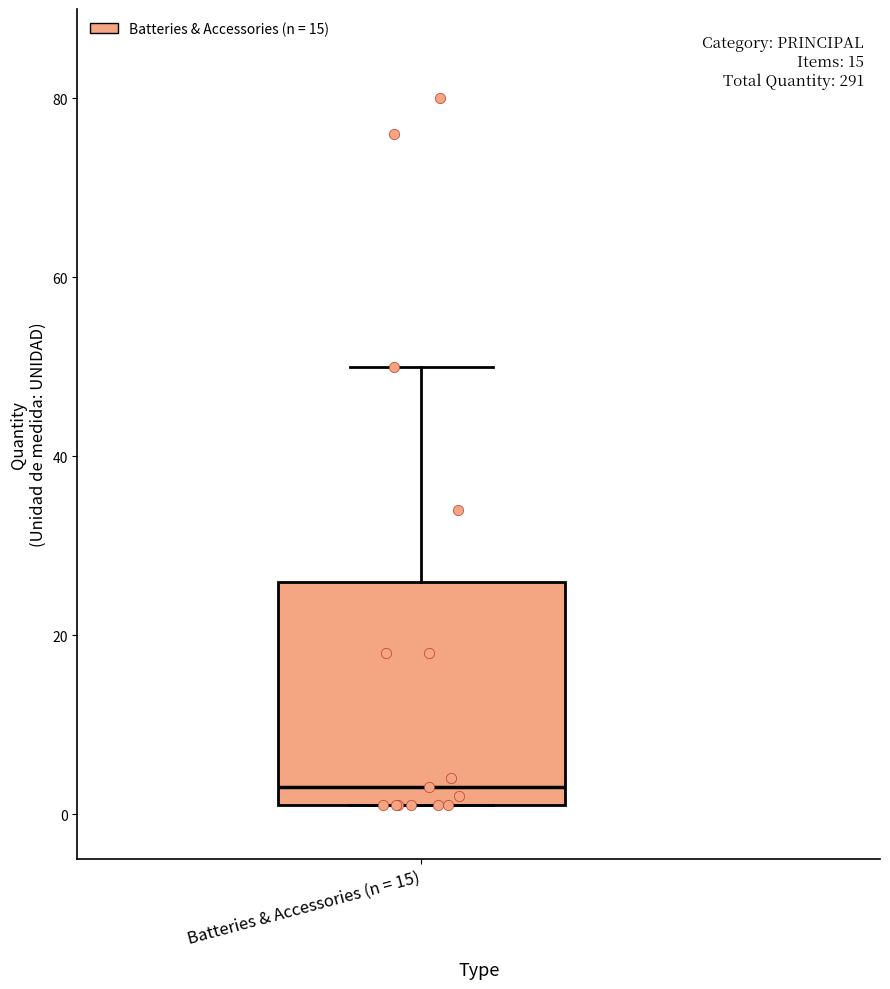

Read this box plot against the y-axis: the position of the median line, the range covered by the box, and the ends of both whiskers. The values are not printed on the chart, so give them approximately, as read against the axis.

median 4, box 2 to 26, whiskers 2 to 50